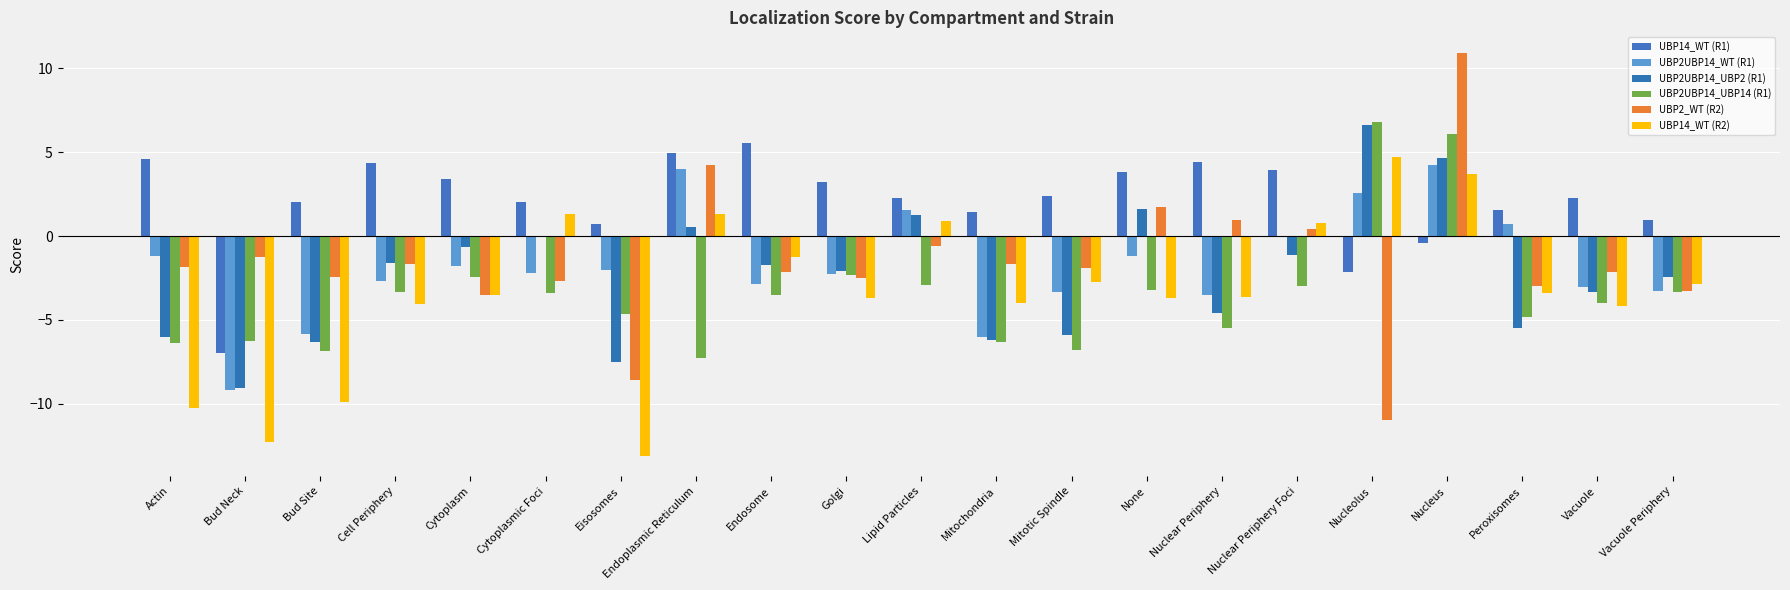

Where does the UBP14_WT (R2) series first go above -3?

Cytoplasmic Foci